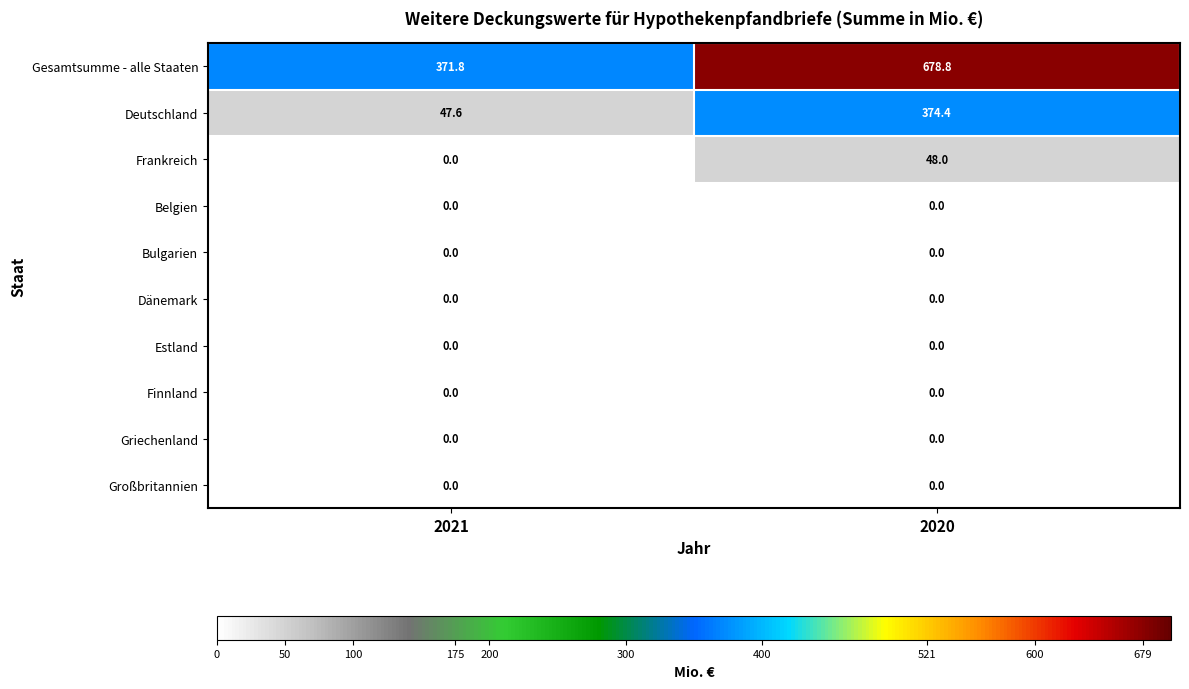

At which category does the chart reach its peak across all series?

2020